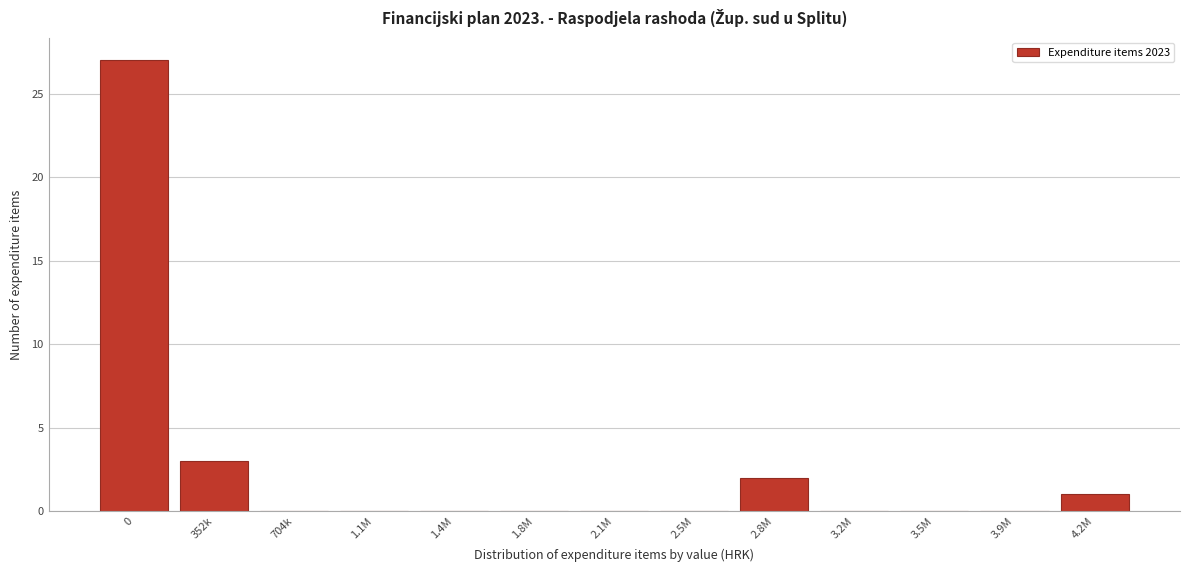

Reading left to right, what are all the values shown in this chart?

0=27	352k=3	704k=0	1.1M=0	1.4M=0	1.8M=0	2.1M=0	2.5M=0	2.8M=2	3.2M=0	3.5M=0	3.9M=0	4.2M=1